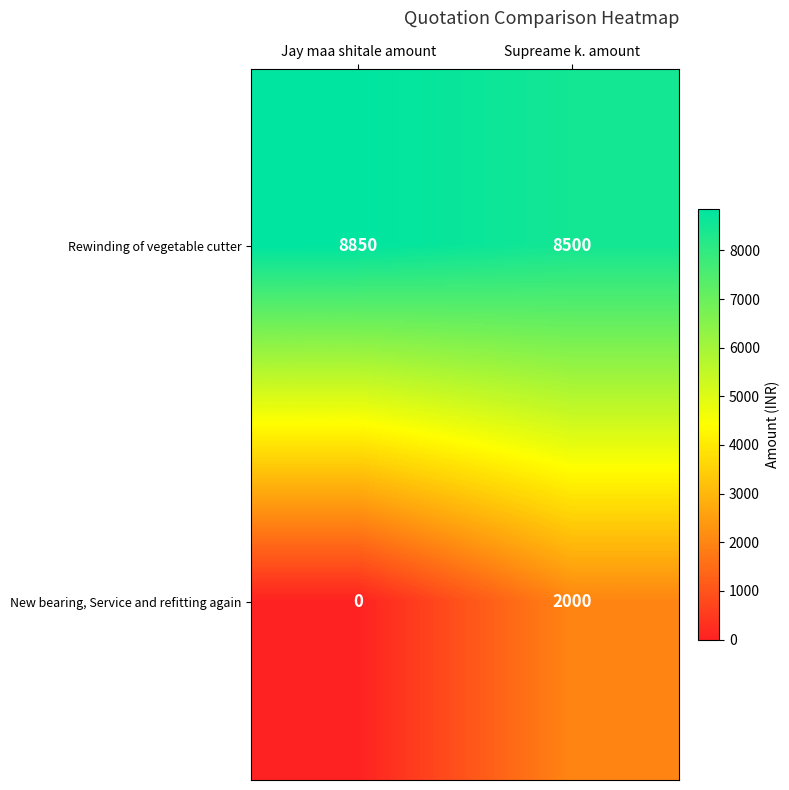

At how many categories does at least one series exceed 6602?

2